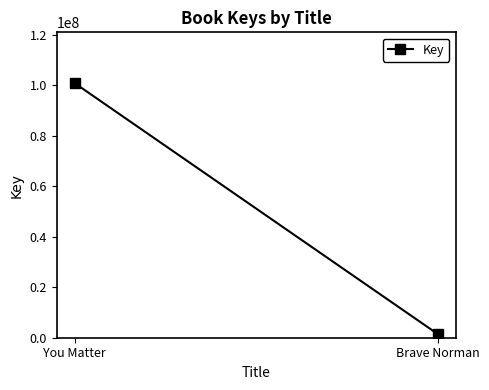

How many categories are shown in the chart?

2